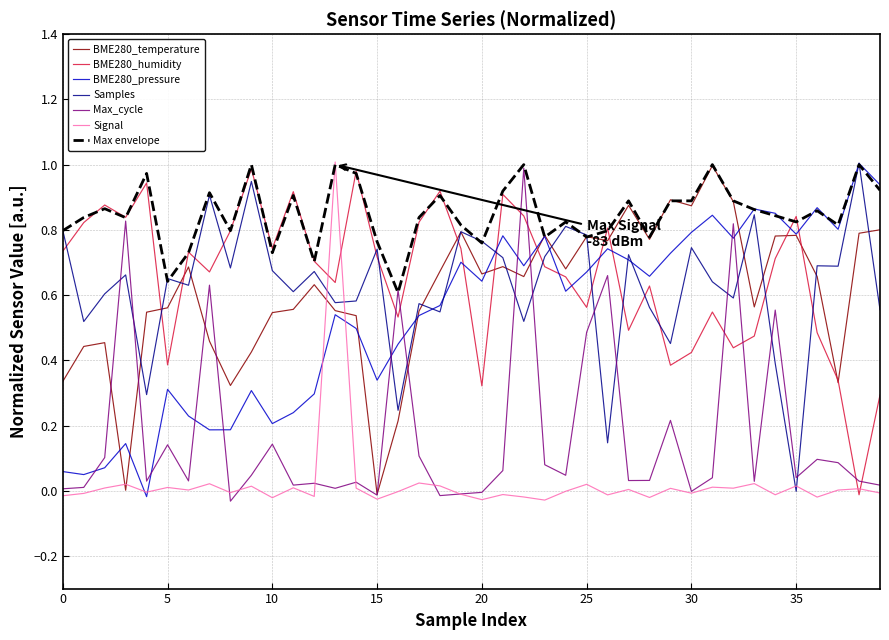

Reading left to right, list all the values displayed in this chart.

BME280_temperature: 0.3	0.4	0.5	0.0	0.5	0.6	0.7	0.5	0.3	0.4	0.5	0.6	0.6	0.6	0.5	-0.0	0.2	0.6	0.7	0.8	0.7	0.7	0.7	0.8	0.7	0.8	0.8	0.9	0.8	0.9	0.9	1.0	0.9	0.6	0.8	0.8	0.7	0.3	0.8	0.8
BME280_humidity: 0.7	0.8	0.9	0.8	0.9	0.4	0.7	0.7	0.8	1.0	0.7	0.9	0.7	0.6	1.0	0.7	0.5	0.8	0.9	0.7	0.3	0.9	0.8	0.7	0.7	0.6	0.8	0.5	0.6	0.4	0.4	0.5	0.4	0.5	0.7	0.8	0.5	0.3	-0.0	0.3
BME280_pressure: 0.1	0.0	0.1	0.1	-0.0	0.3	0.2	0.2	0.2	0.3	0.2	0.2	0.3	0.5	0.5	0.3	0.4	0.5	0.6	0.7	0.6	0.8	0.7	0.8	0.6	0.7	0.7	0.7	0.7	0.7	0.8	0.8	0.8	0.9	0.9	0.8	0.9	0.8	1.0	0.9
Samples: 0.8	0.5	0.6	0.7	0.3	0.7	0.6	0.9	0.7	0.9	0.7	0.6	0.7	0.6	0.6	0.7	0.2	0.6	0.5	0.8	0.8	0.7	0.5	0.7	0.8	0.8	0.1	0.7	0.6	0.5	0.7	0.6	0.6	0.8	0.4	-0.0	0.7	0.7	1.0	0.6
Max_cycle: 0.0	0.0	0.1	0.8	0.0	0.1	0.0	0.6	-0.0	0.0	0.1	0.0	0.0	0.0	0.0	-0.0	0.6	0.1	-0.0	-0.0	-0.0	0.1	1.0	0.1	0.0	0.5	0.7	0.0	0.0	0.2	-0.0	0.0	0.8	0.0	0.6	0.0	0.1	0.1	0.0	0.0
Signal: -0.0	-0.0	0.0	0.0	-0.0	0.0	0.0	0.0	-0.0	0.0	-0.0	0.0	-0.0	1.0	0.0	-0.0	-0.0	0.0	0.0	-0.0	-0.0	-0.0	-0.0	-0.0	-0.0	0.0	-0.0	0.0	-0.0	0.0	-0.0	0.0	0.0	0.0	-0.0	0.0	-0.0	0.0	0.0	-0.0